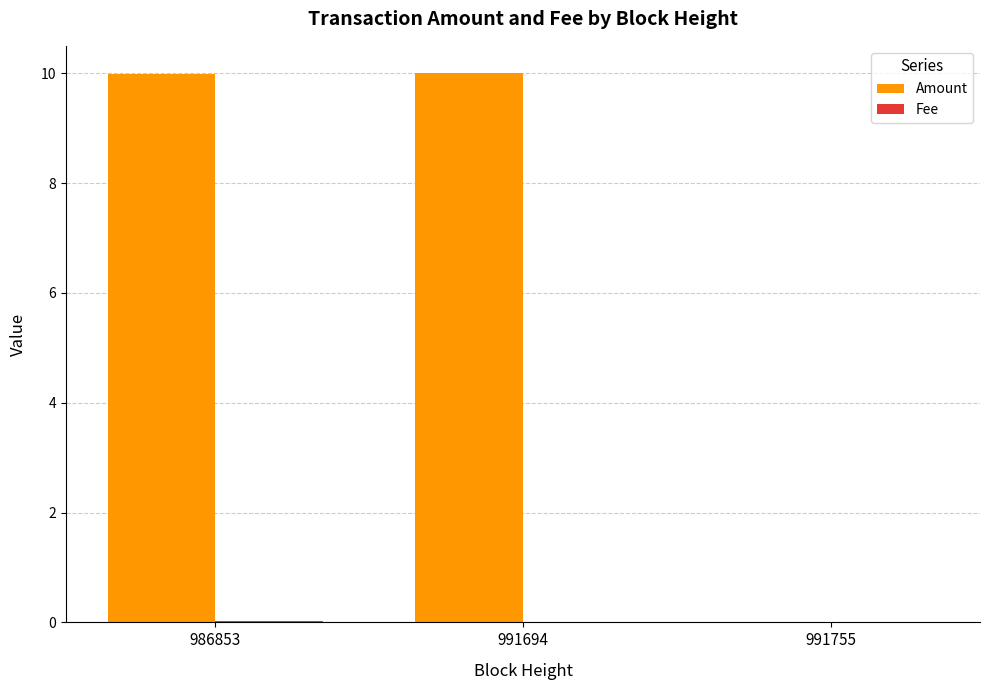

True or false: Amount has a value of 10.0 at 991694.

True